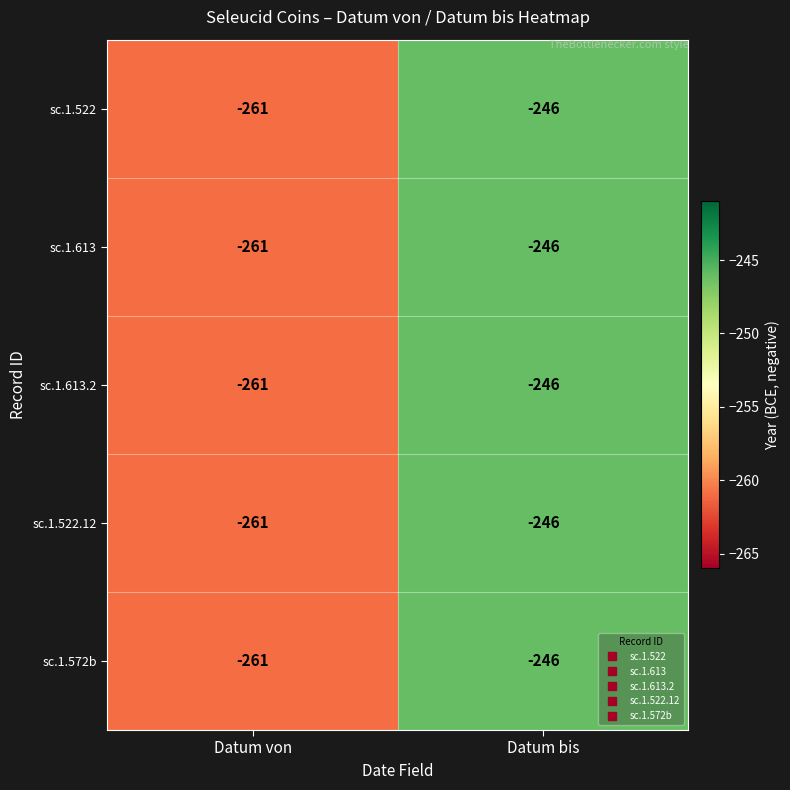

Reading left to right, what are all the values shown in this chart?

sc.1.522: -261	-246
sc.1.613: -261	-246
sc.1.613.2: -261	-246
sc.1.522.12: -261	-246
sc.1.572b: -261	-246